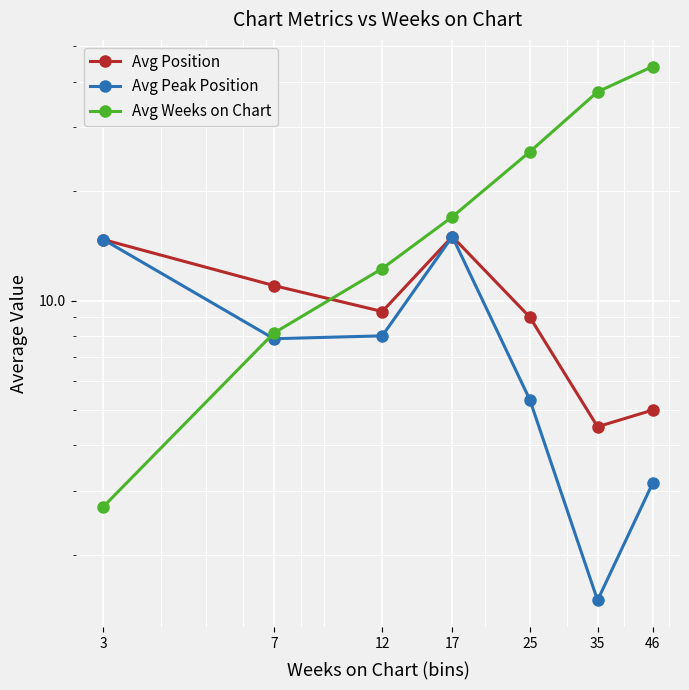

Where is Avg Weeks on Chart nearest to the value 23?

25